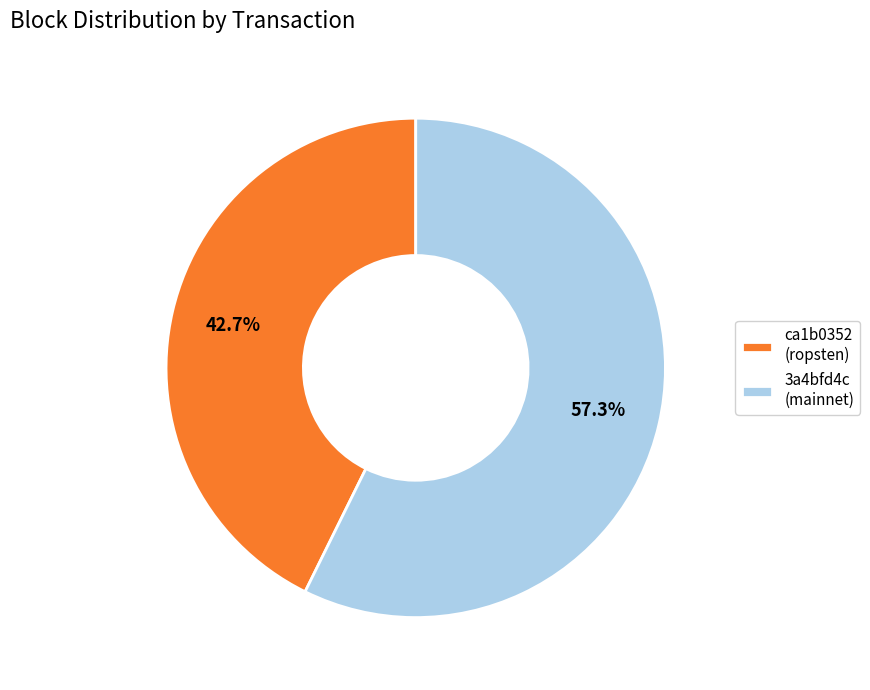

How much of the chart is everything except 3a4bfd4c (mainnet)?

42.7%